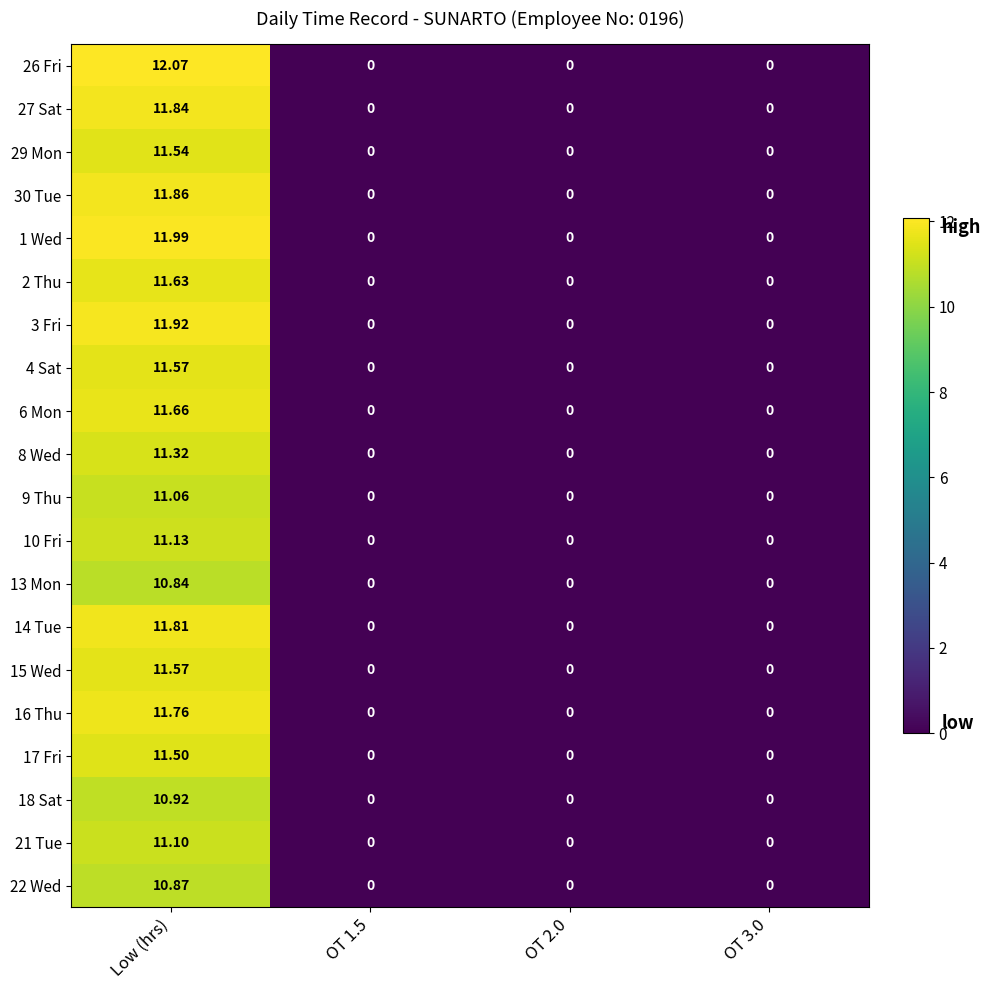

Which category has the highest value in the 6 Mon series?

Low (hrs)